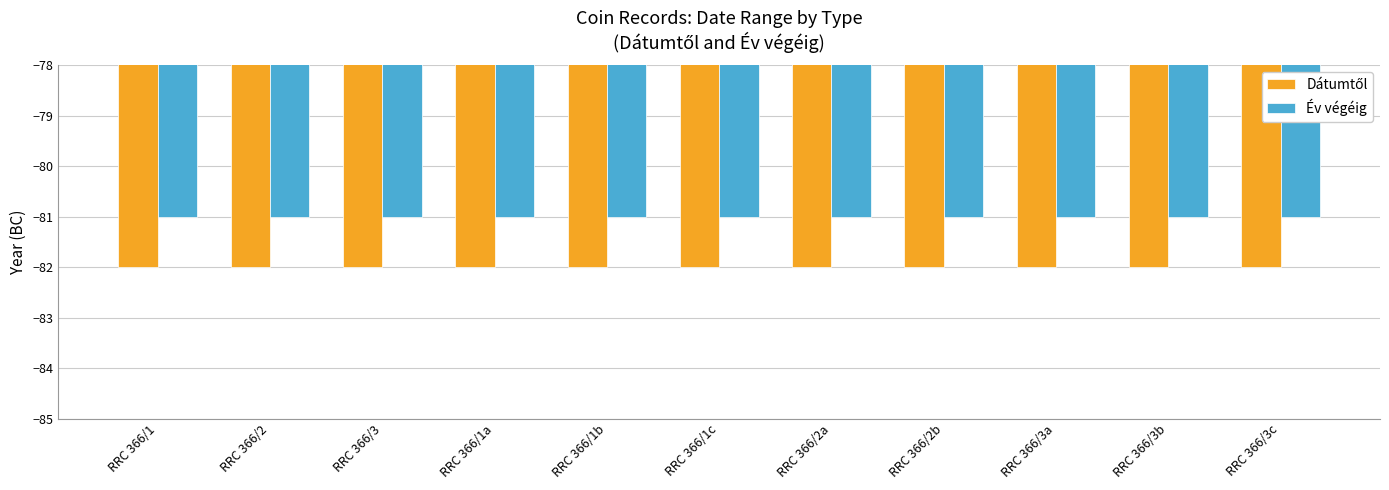

Which series has the largest total across all categories?

Év végéig